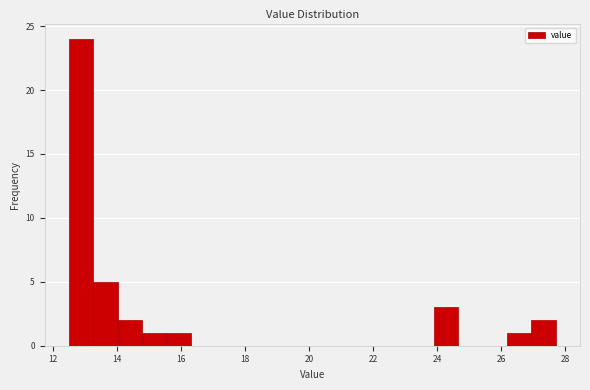

Read against the x-axis, roughly where is the centre of the tallest bar?

12.8